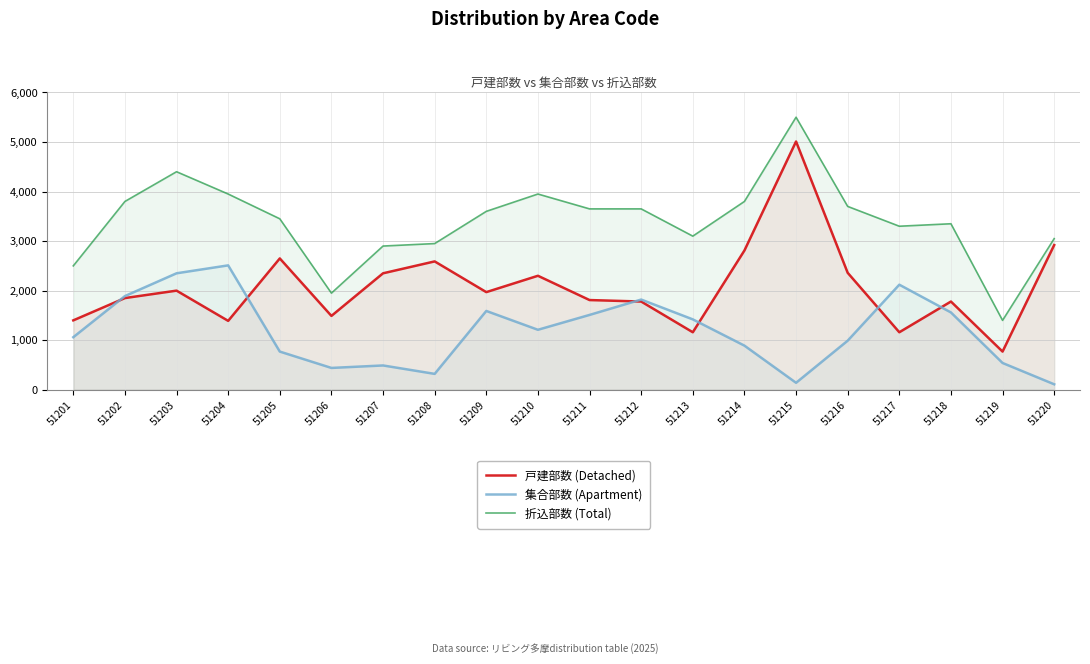

At 51218, list the series in order from smallest to largest.

集合部数 (Apartment), 戸建部数 (Detached), 折込部数 (Total)